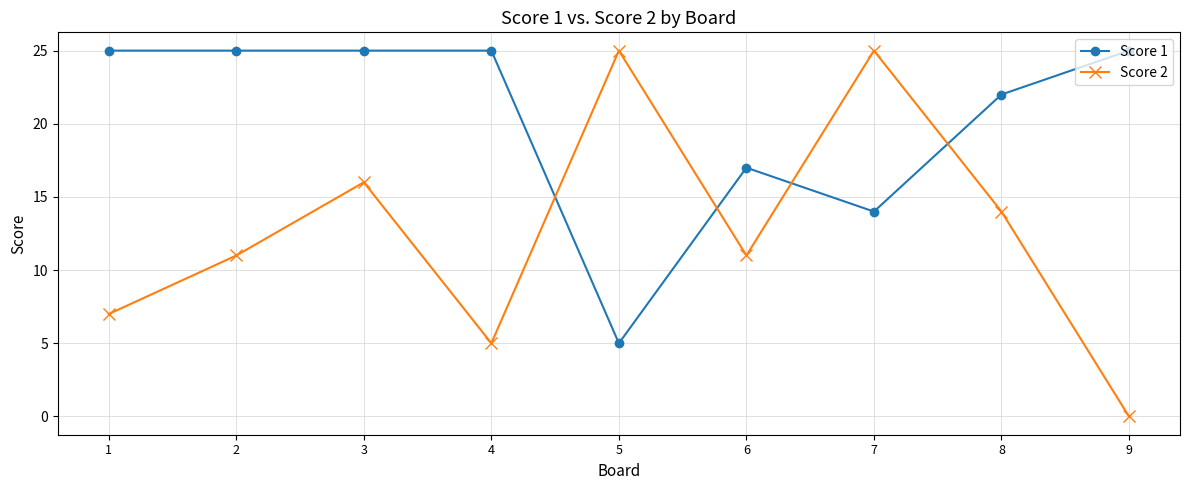

Reading left to right, extract all data points from this chart.

Score 1: 1=25	2=25	3=25	4=25	5=5	6=17	7=14	8=22	9=25
Score 2: 1=7	2=11	3=16	4=5	5=25	6=11	7=25	8=14	9=0